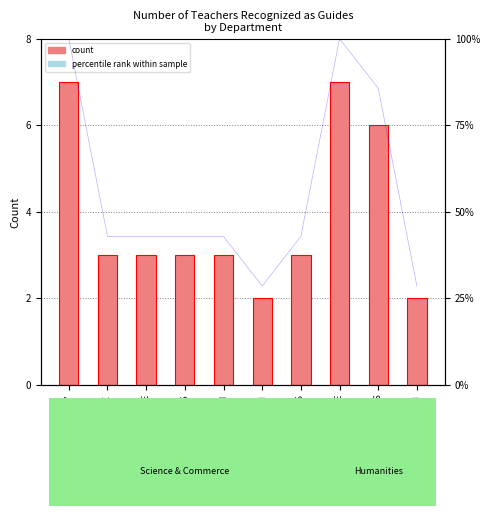

True or false: the data shows 3 at ECONOMICS.

True